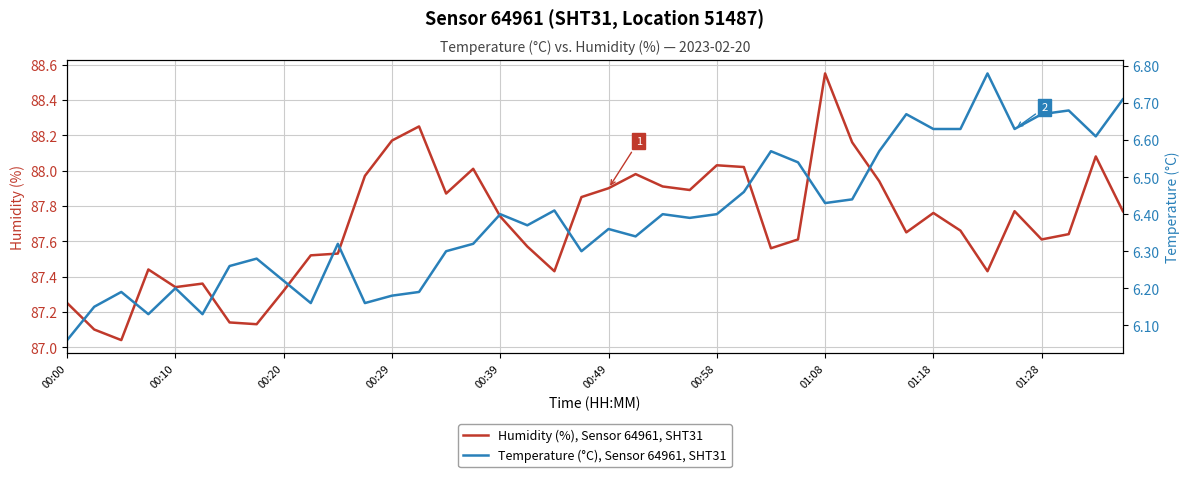

Is this an area chart (filled region under the line)?

No